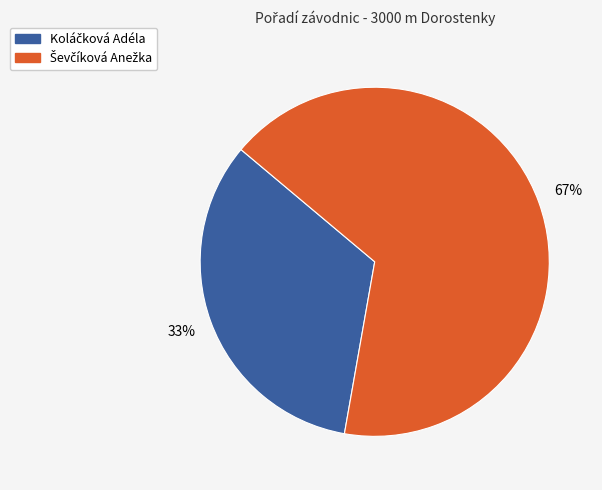

To the nearest percent, what is the average slice percentage?

50%